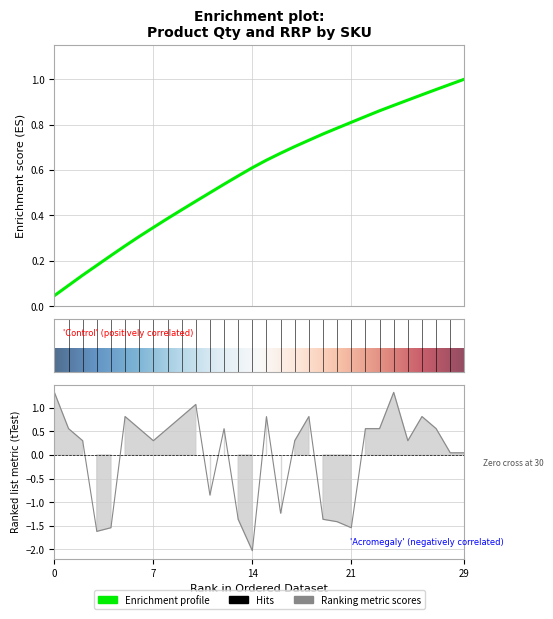

True or false: Sum of Qty and Average of RRP intersect in this chart.

True